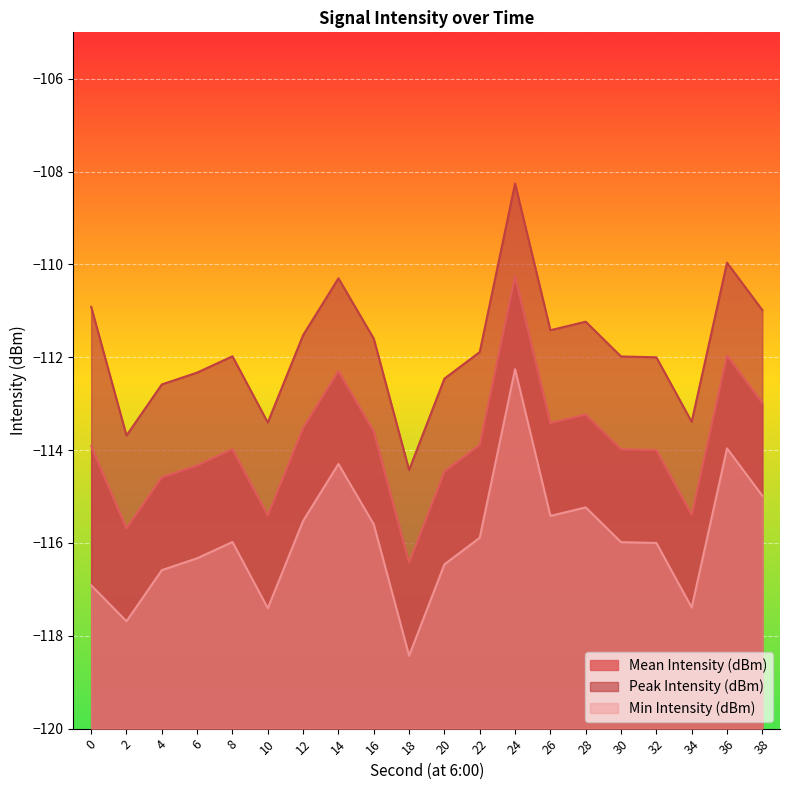

What is the lowest value of the Mean Intensity (dBm) series?

-116.4